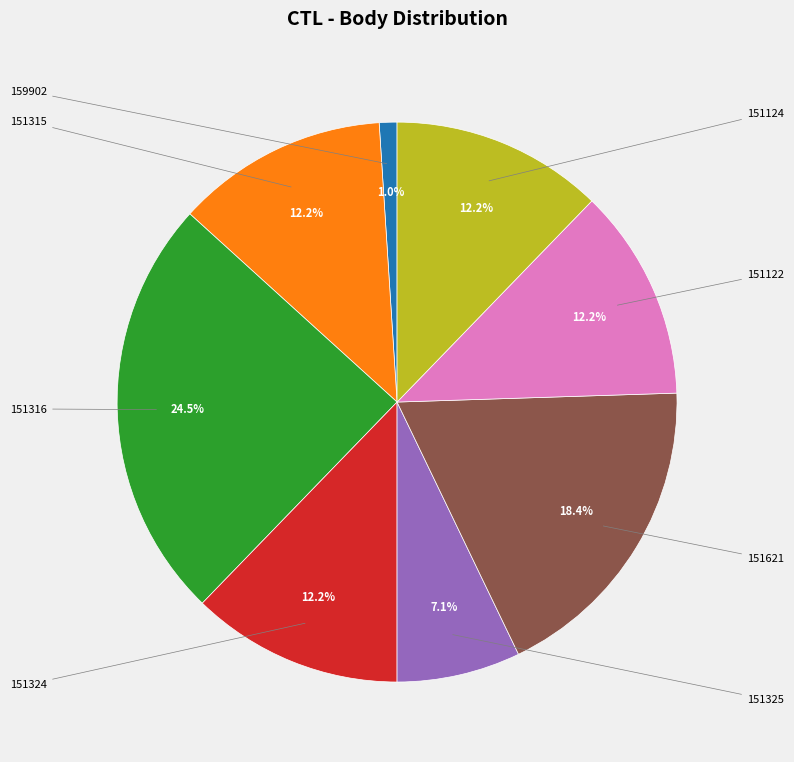

Does any single category account for the majority?

No